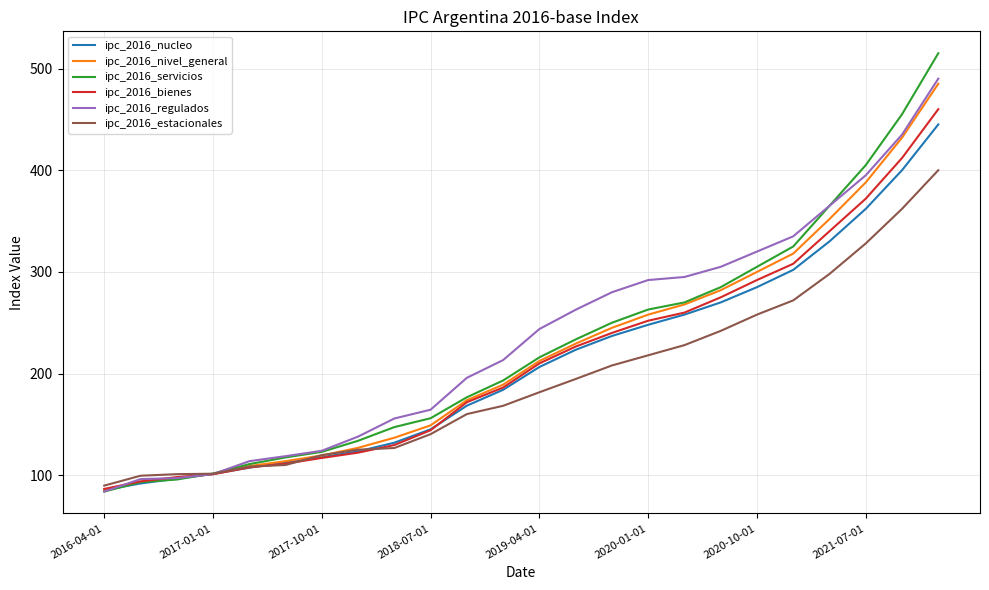

What is the maximum value for ipc_2016_regulados?

490.0